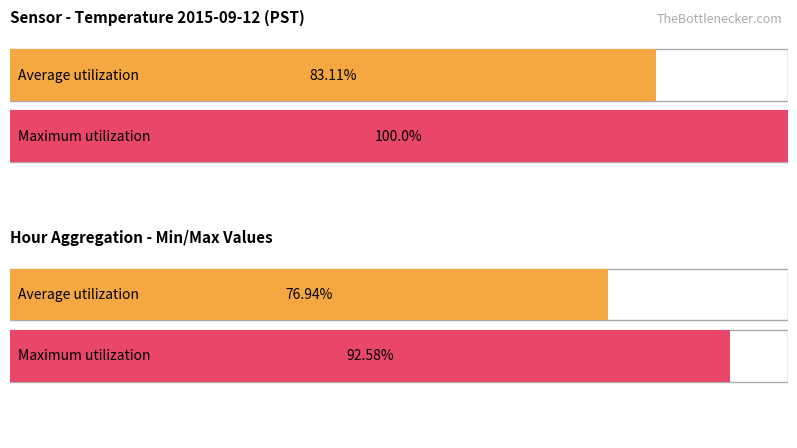

What are all the series names shown in the legend?

Average utilization, Maximum utilization